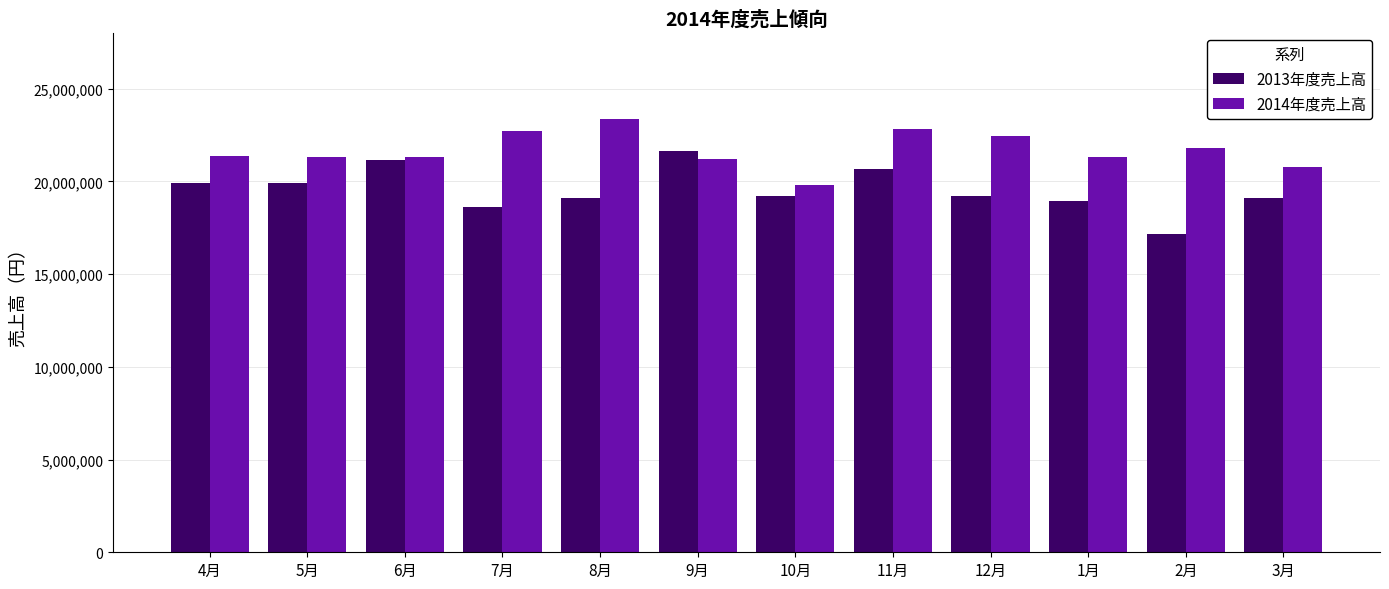

List the series in order of their overall mean, highest first.

2014年度売上高, 2013年度売上高